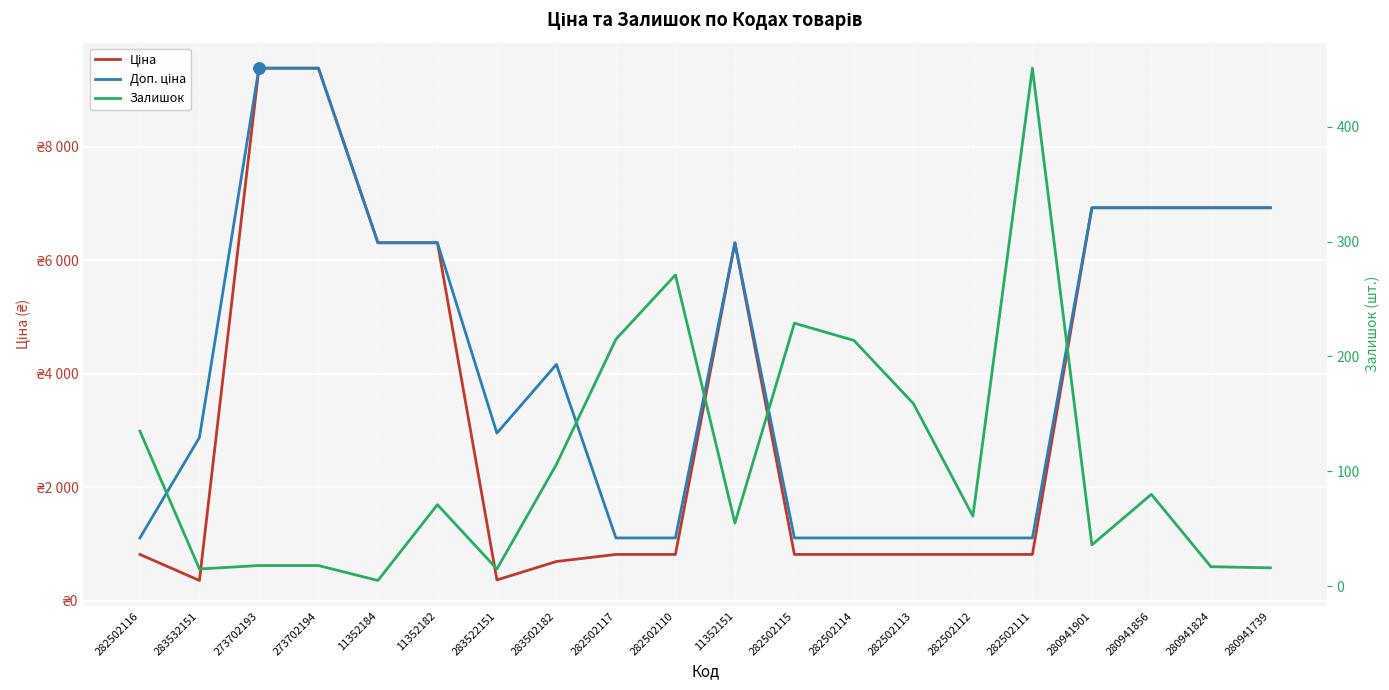

True or false: Доп. ціна and Залишок cross at least once.

False